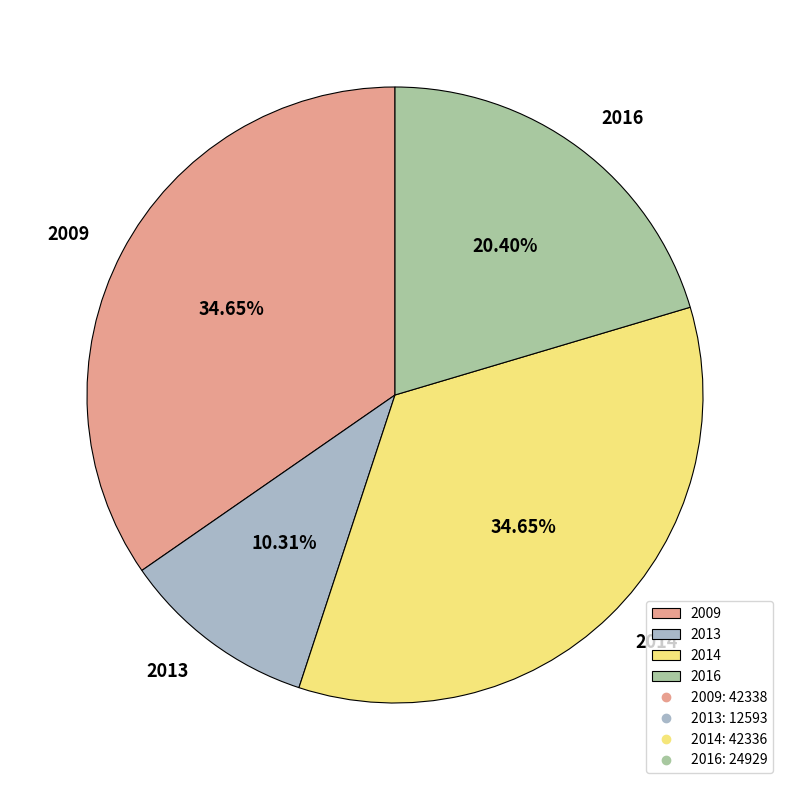

Count the number of slices in the pie.

4